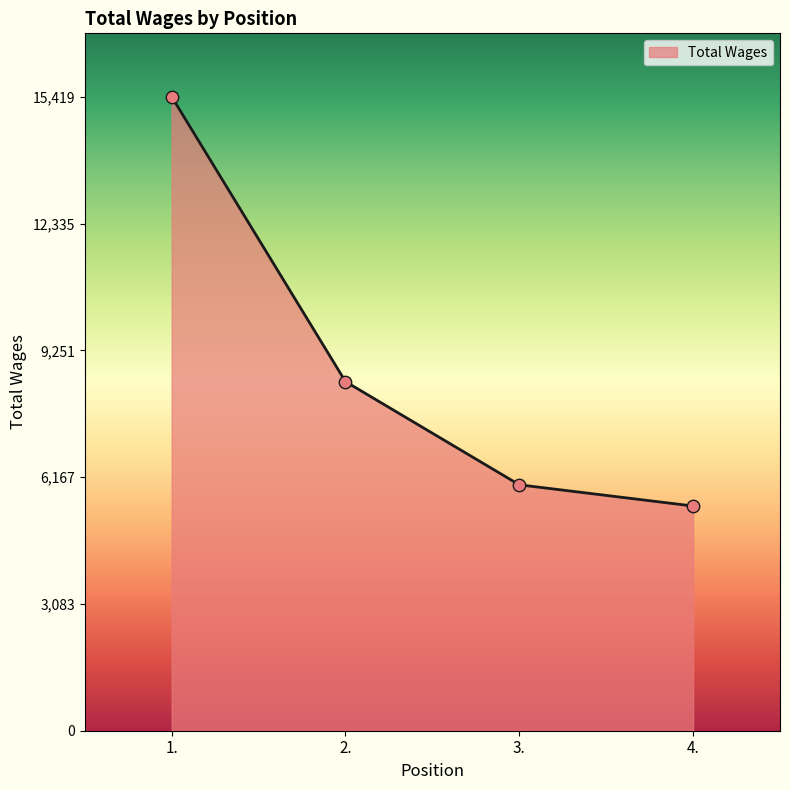

Approximately how many times larger is the value at 2. compared to 3.?

1.4